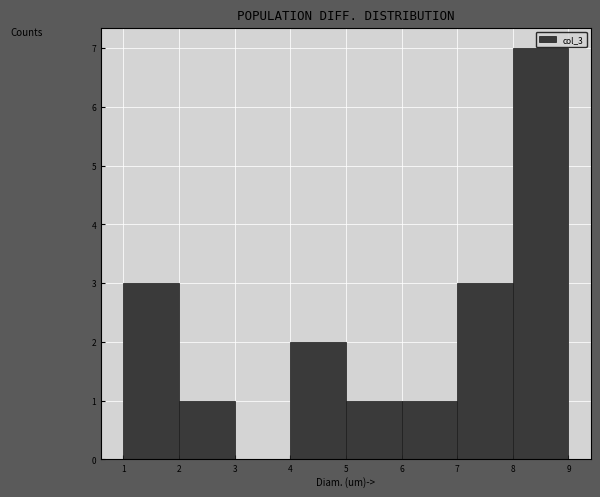

Over which range of the x-axis is the bar tallest?

8 to 9